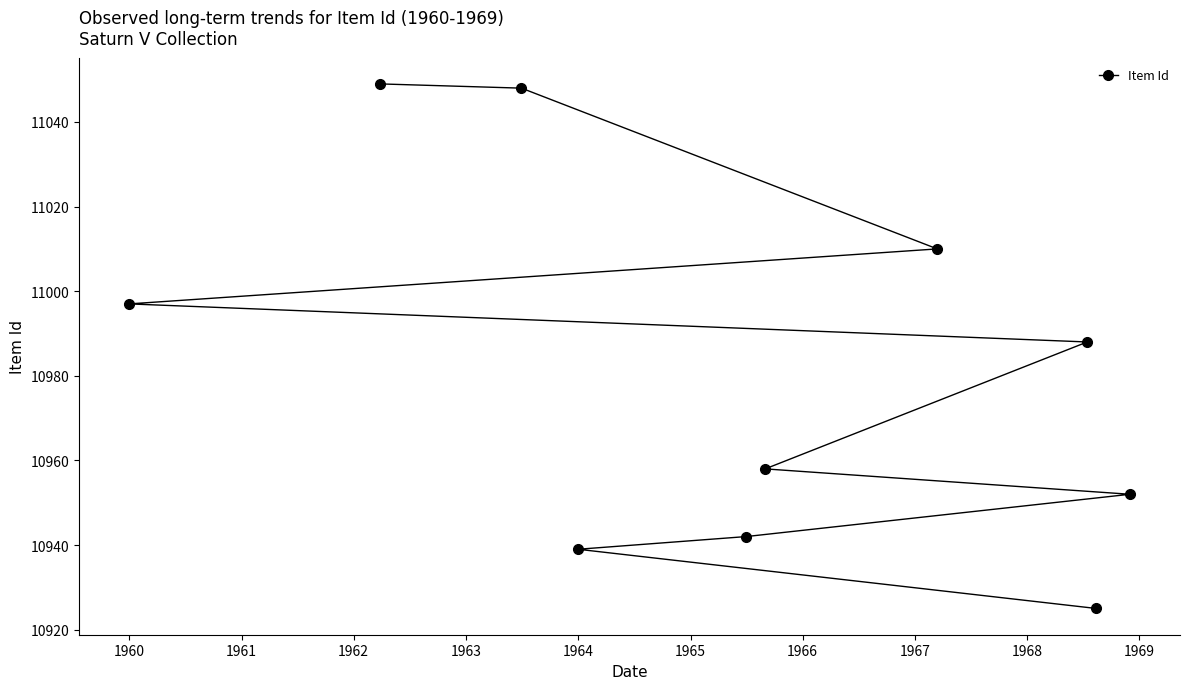

The value at 1964 is 6186. True or false?

False